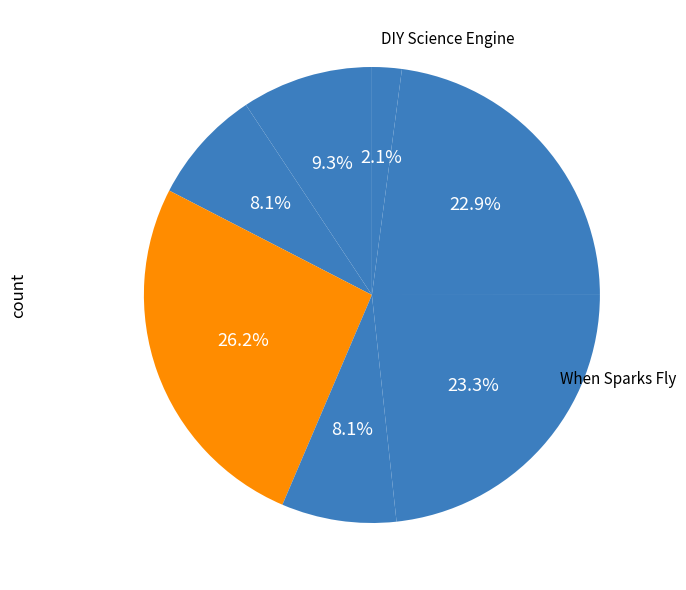

How many segments does this pie chart have?

7